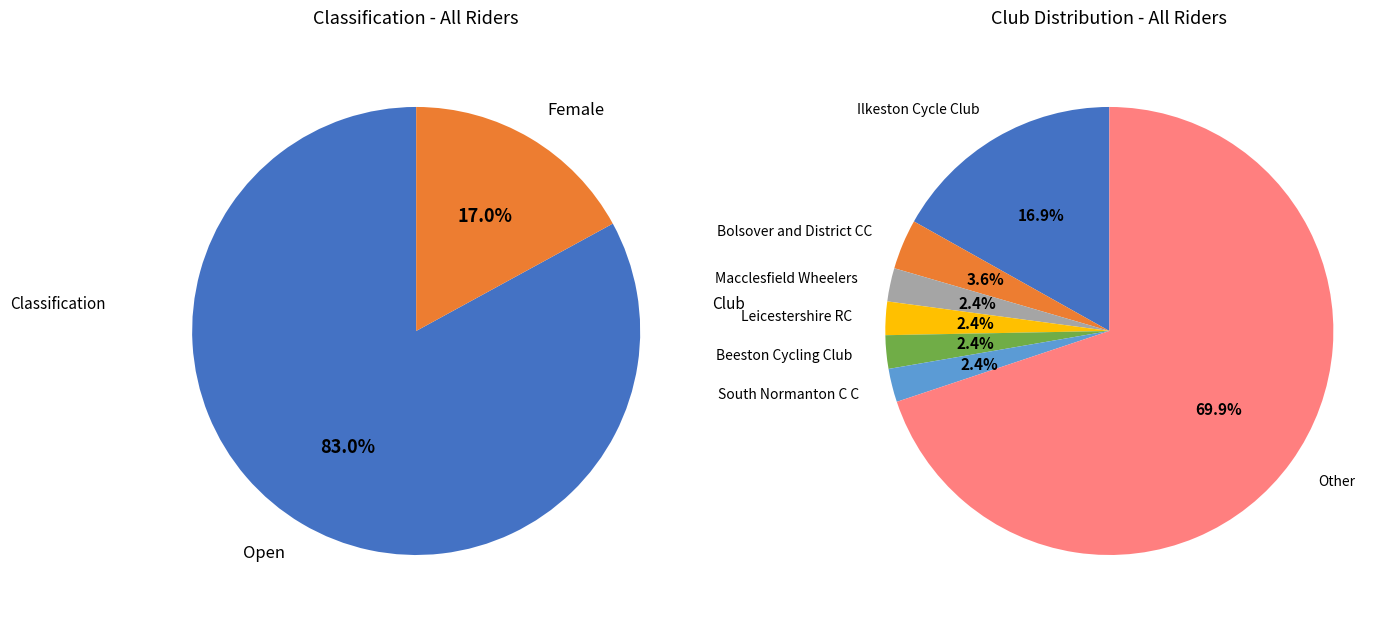

Count the number of slices in the pie.

2